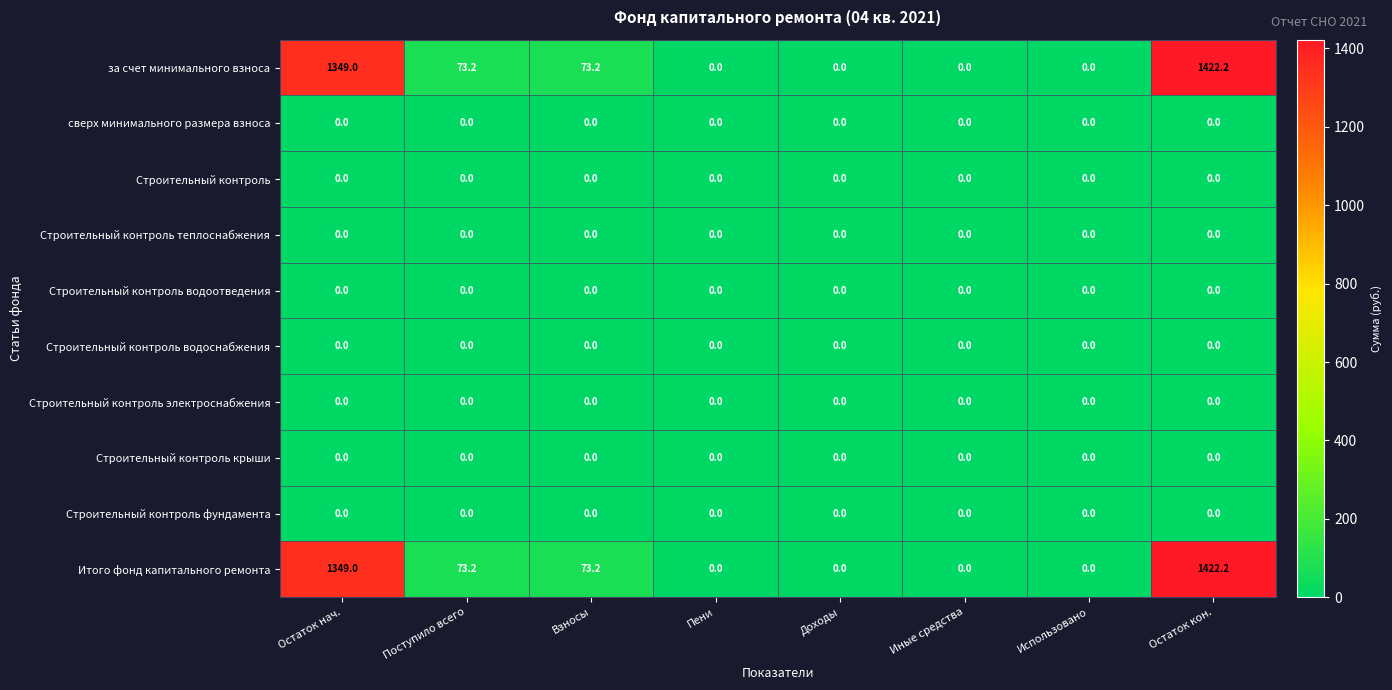

What is the difference between the maximum and minimum values in the за счет минимального взноса series?

1422.2